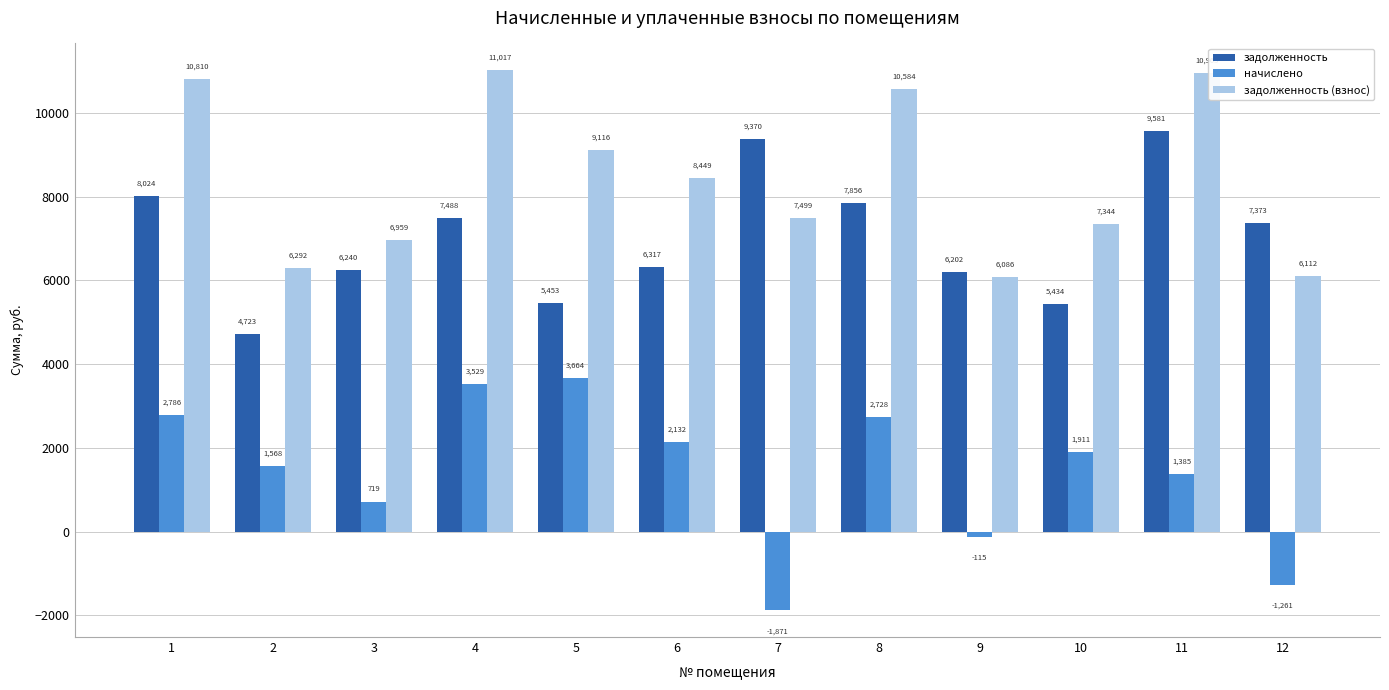

Rank the categories by задолженность value from lowest to highest.

2, 10, 5, 9, 3, 6, 12, 4, 8, 1, 7, 11